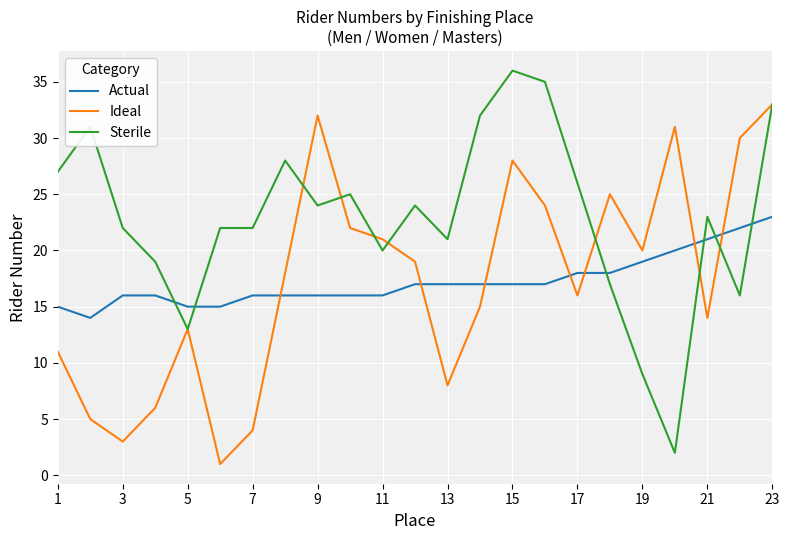

What is the minimum value for Actual?

14